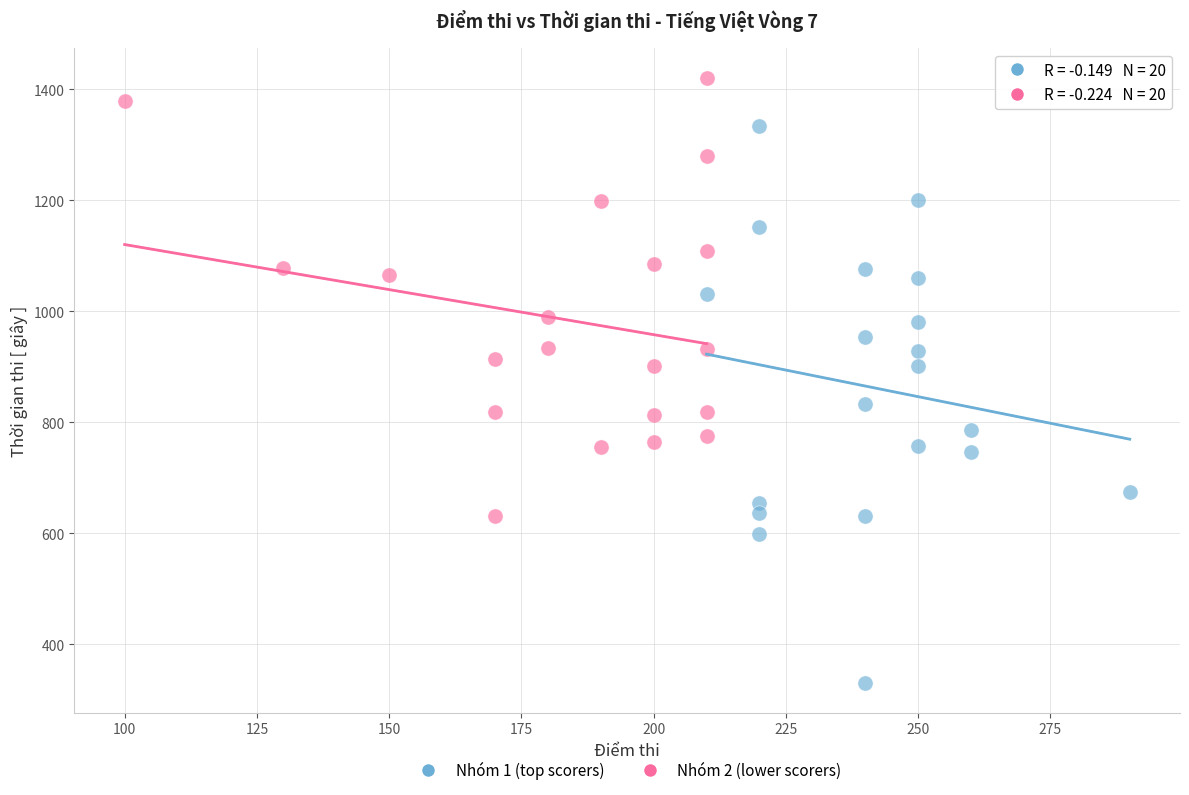

Which series contains the highest Y value?

Nhóm 2 (lower scorers)